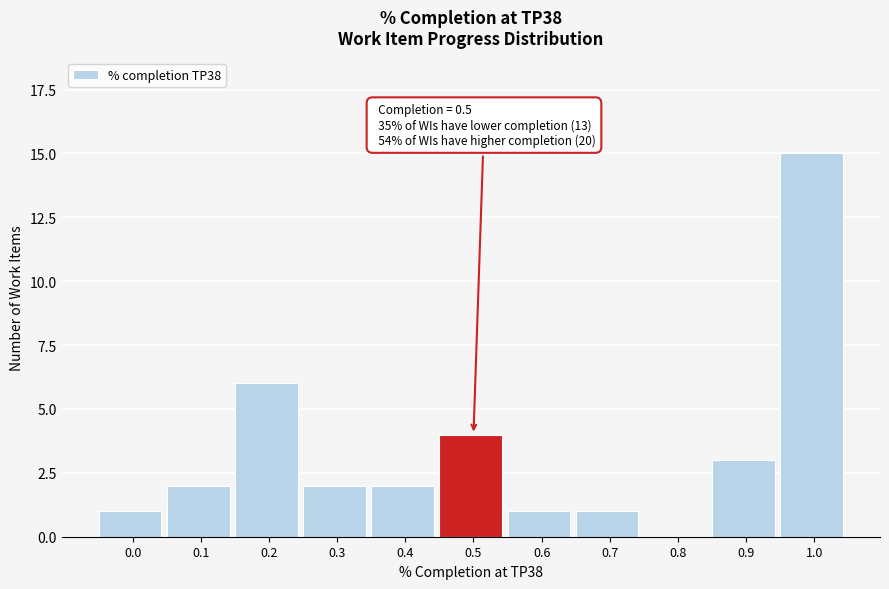

Reading left to right, list all the values displayed in this chart.

0.0=1	0.1=2	0.2=6	0.3=2	0.4=2	0.5=4	0.6=1	0.7=1	0.8=0	0.9=3	1.0=15